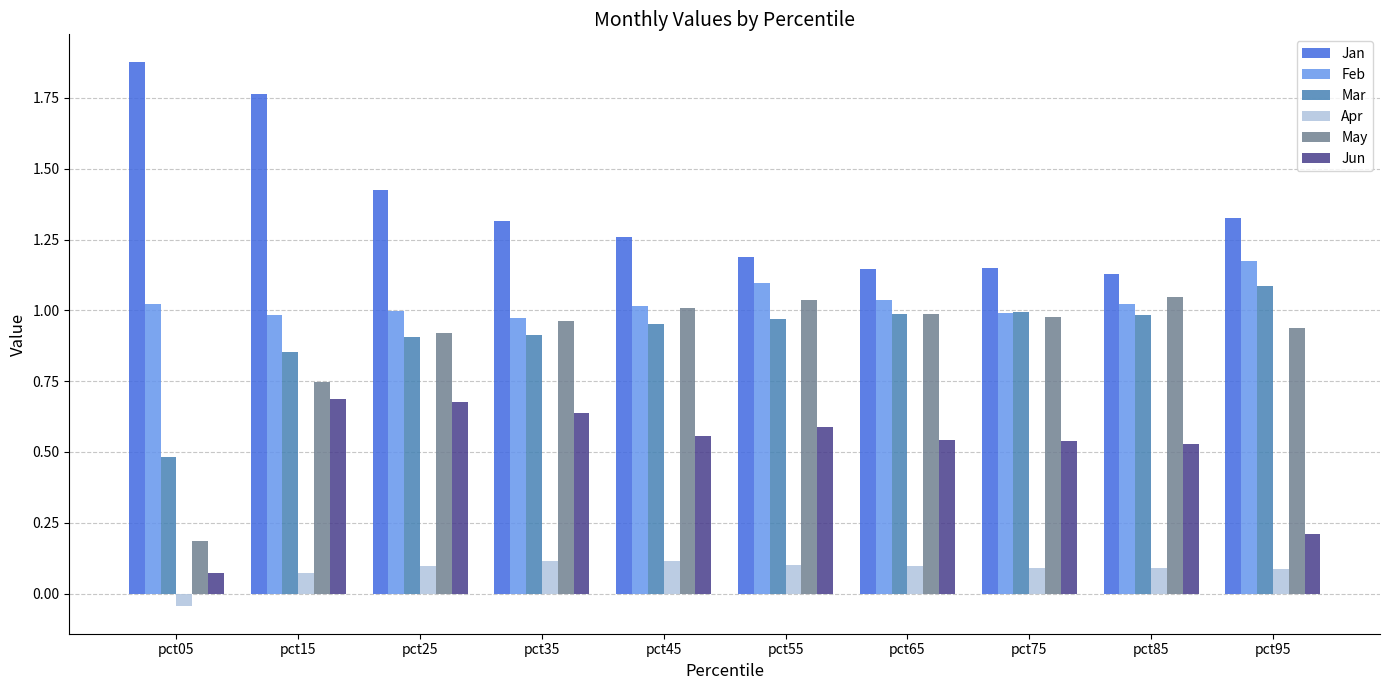

Which series has the largest total across all categories?

Jan